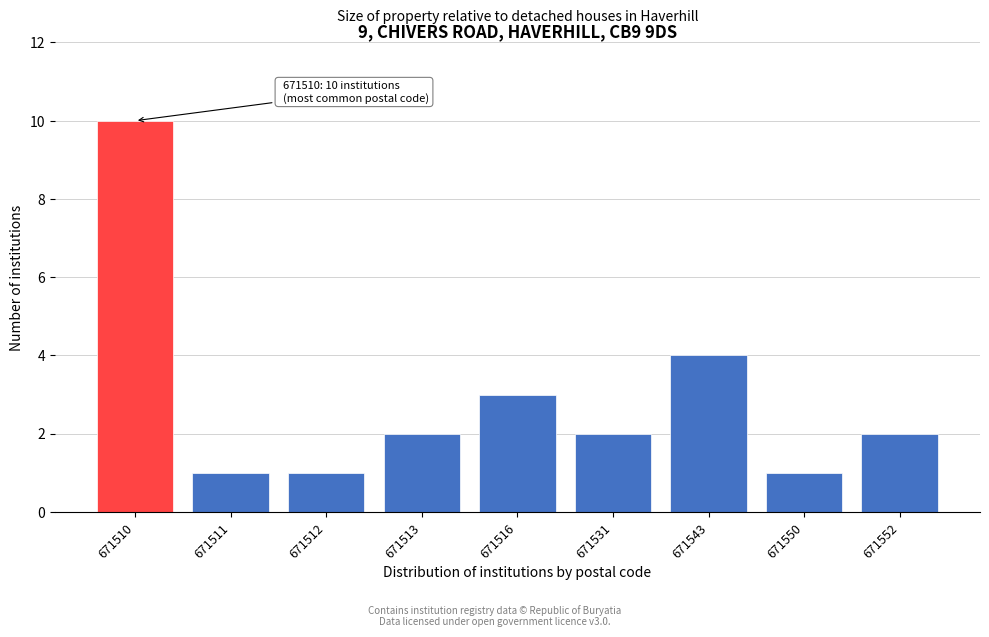

Reading right to left, transcribe all the data shown in this chart.

671552=2	671550=1	671543=4	671531=2	671516=3	671513=2	671512=1	671511=1	671510=10